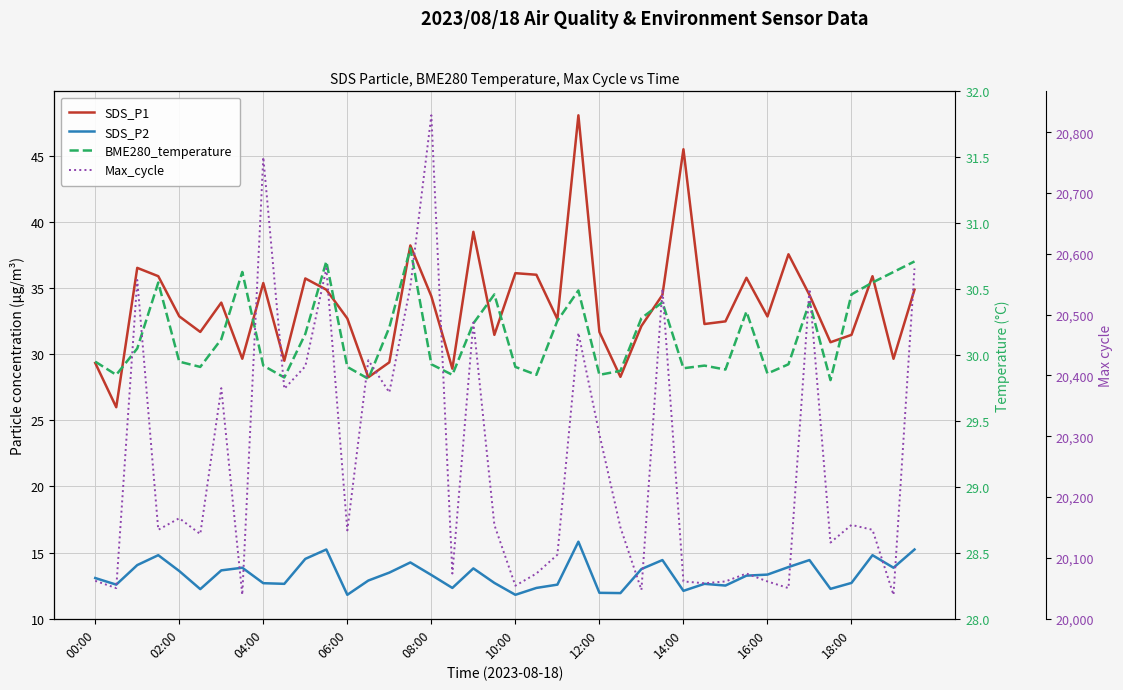

True or false: BME280_temperature and SDS_P1 intersect in this chart.

True